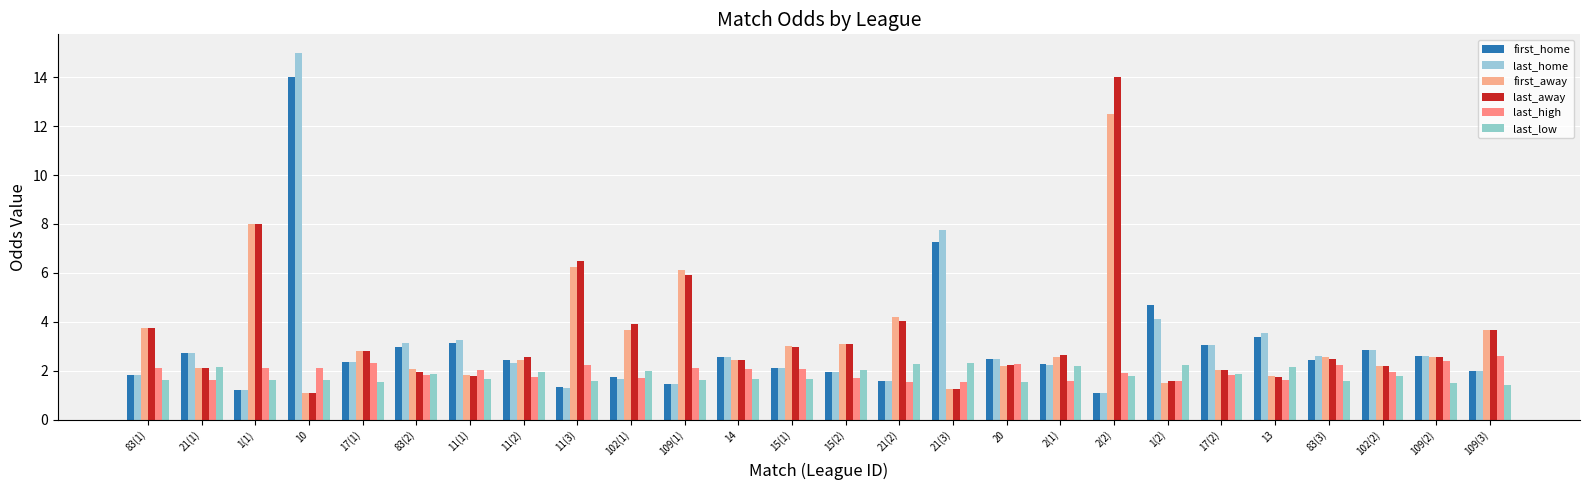

The first_home series shows 2.5 at 14. True or false?

True